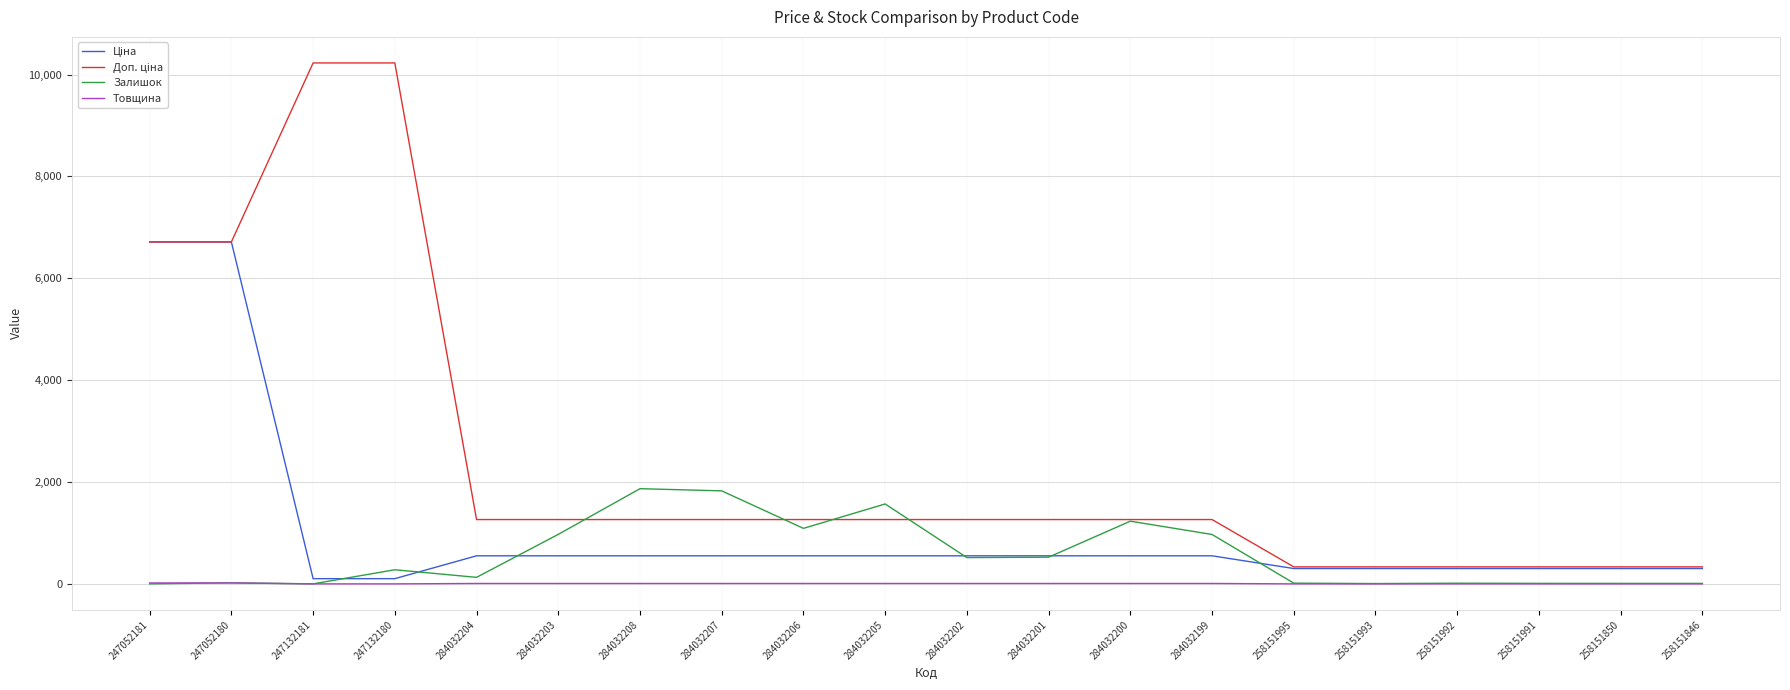

Does the chart display data point markers on the line(s)?

No